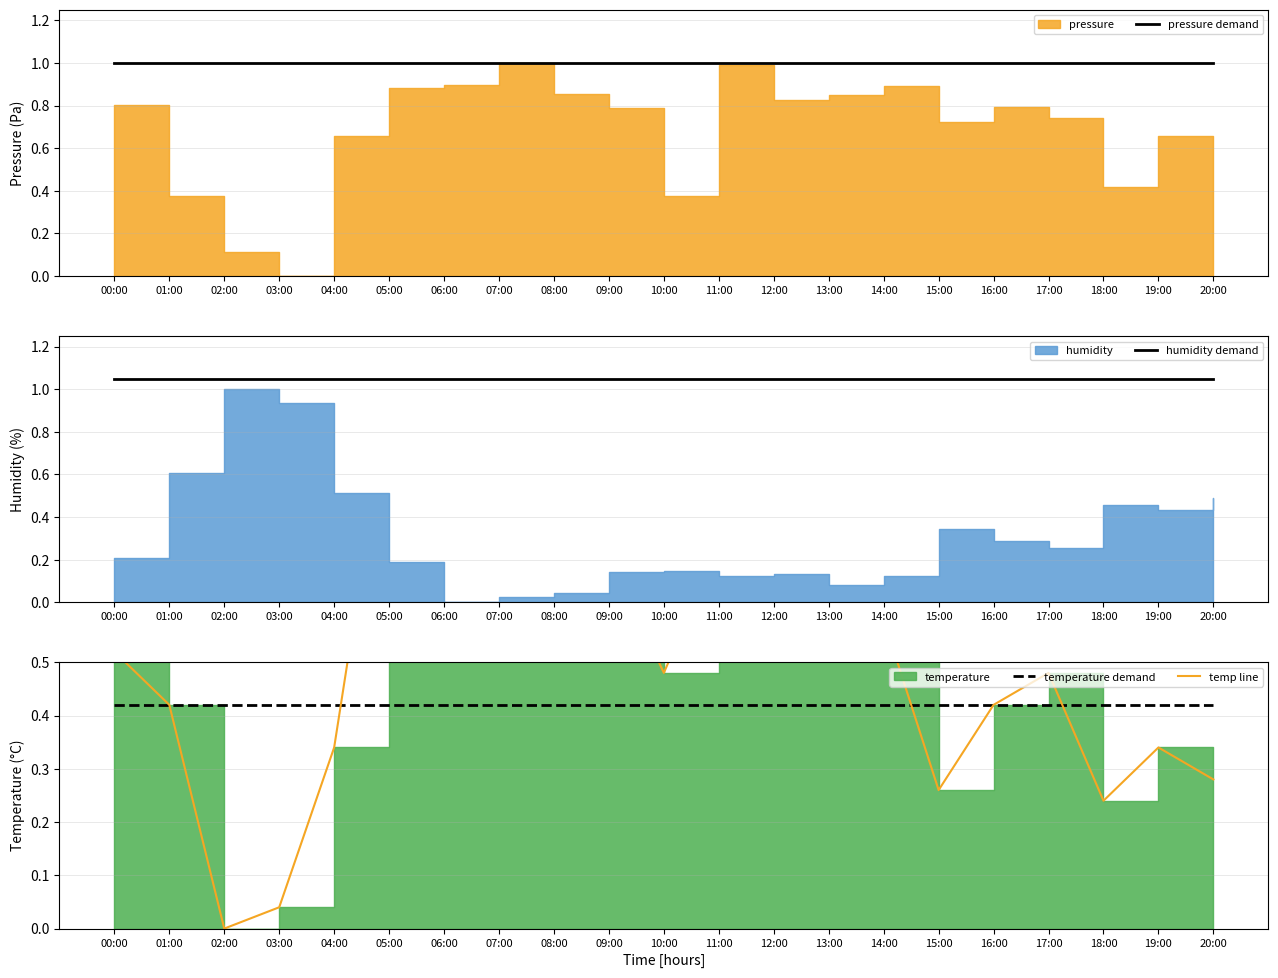

True or false: pressure demand and humidity demand cross at least once.

False